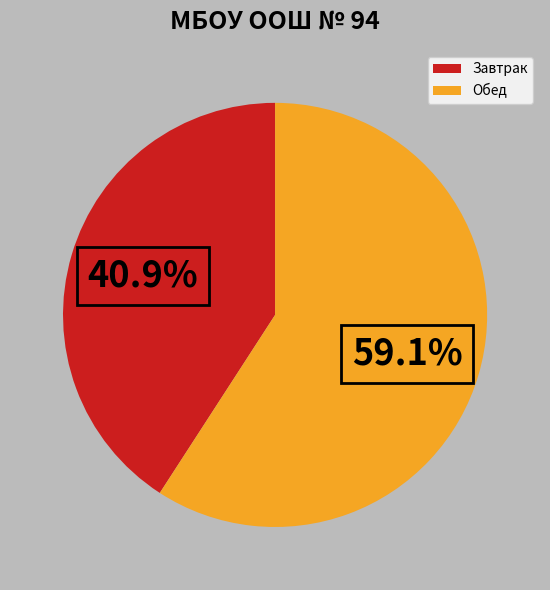

To the nearest percent, what portion does Обед represent?

59%